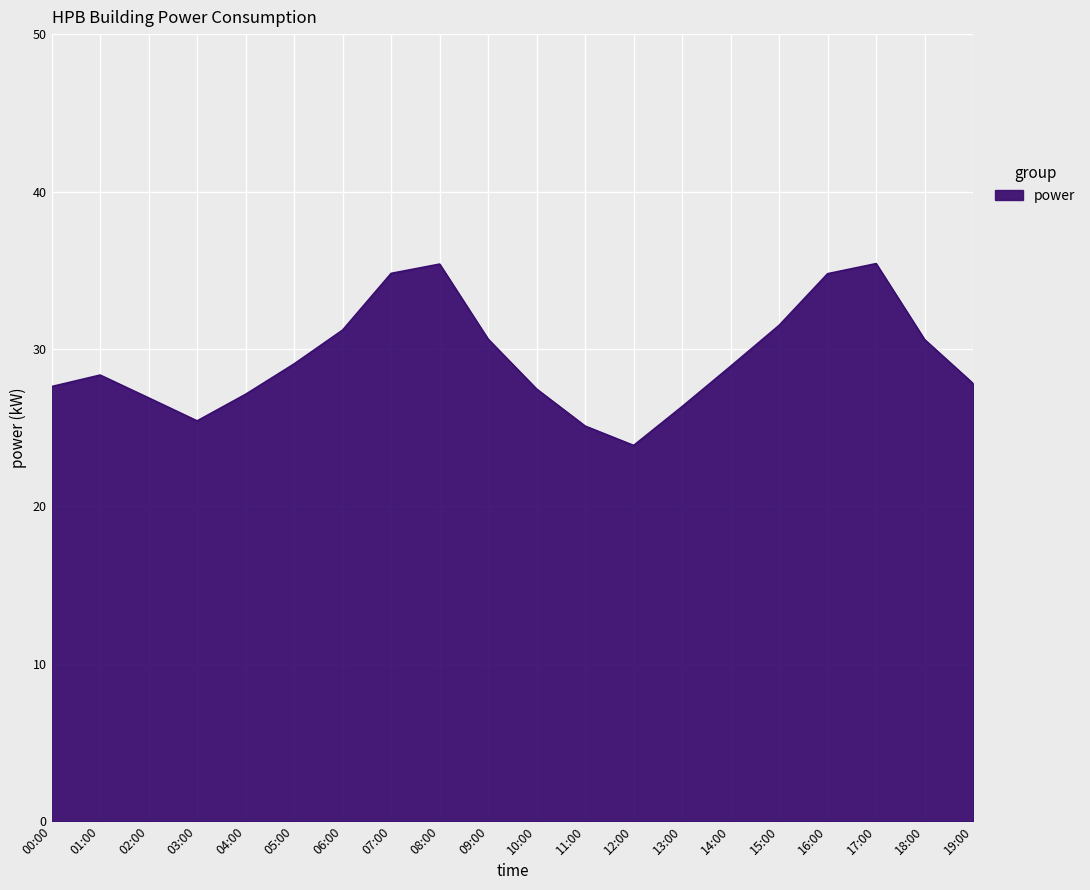

Is it true that the value at 19:00 is 41.1?

False